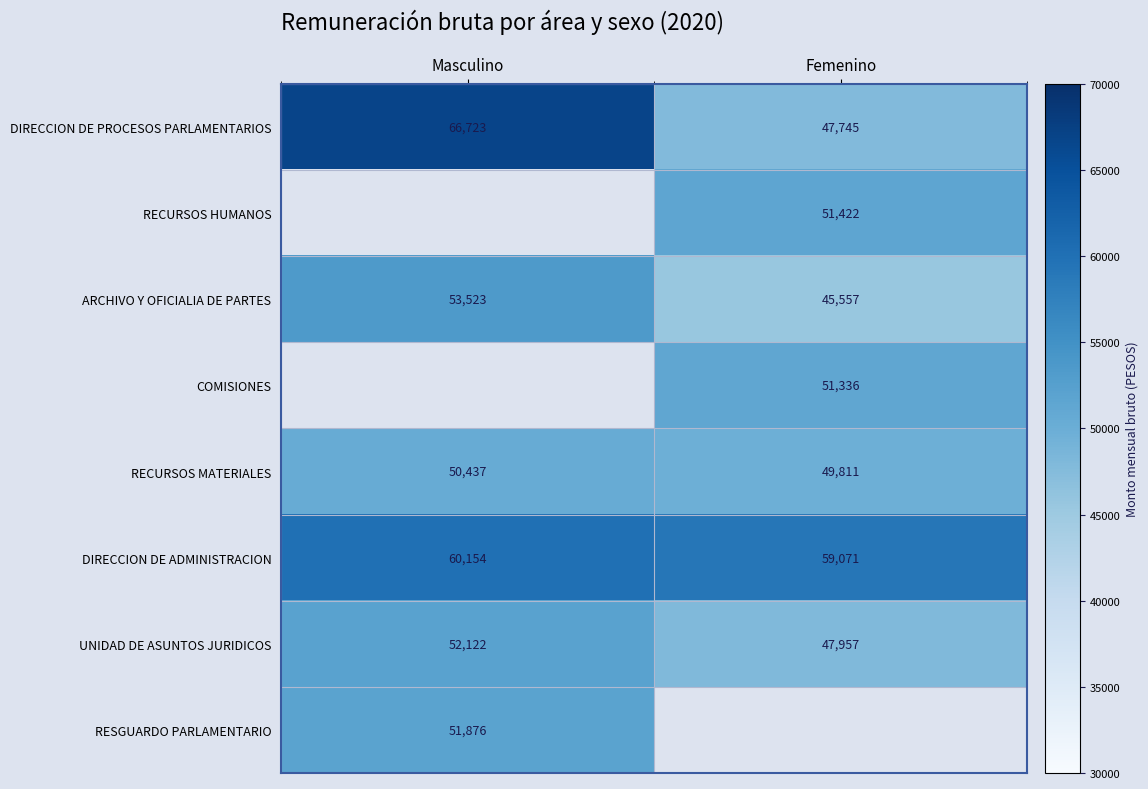

Rank the categories by UNIDAD DE ASUNTOS JURIDICOS value from lowest to highest.

Femenino, Masculino